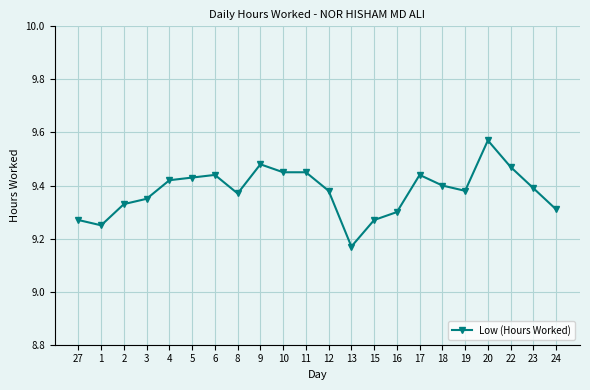

Where is the data nearest to the value 9?

13